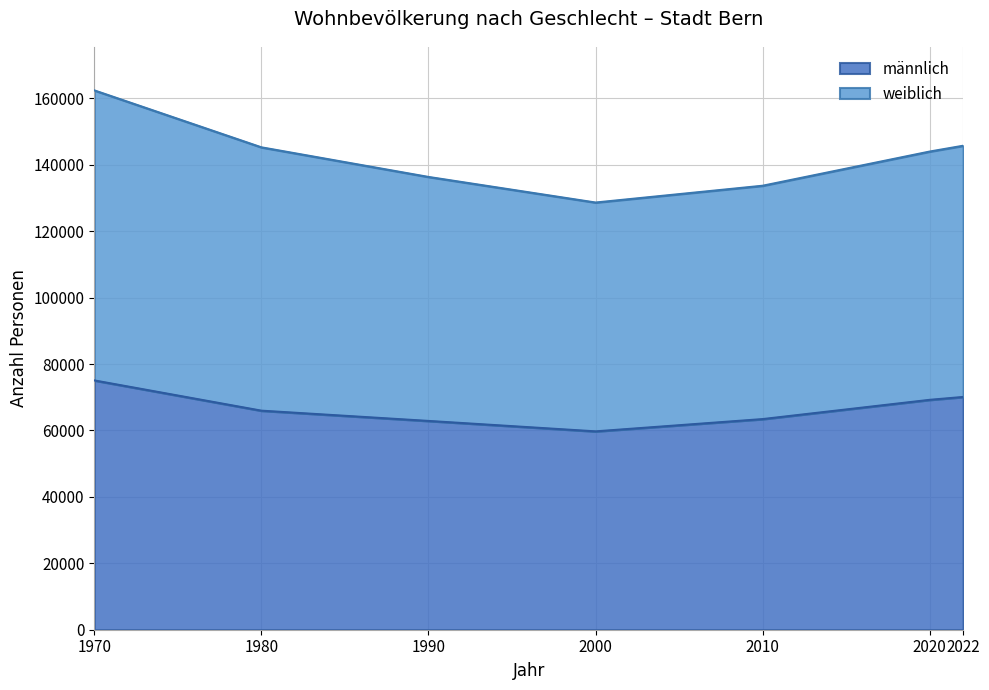

What is the sum of the values at 2022 and 2010?

133513